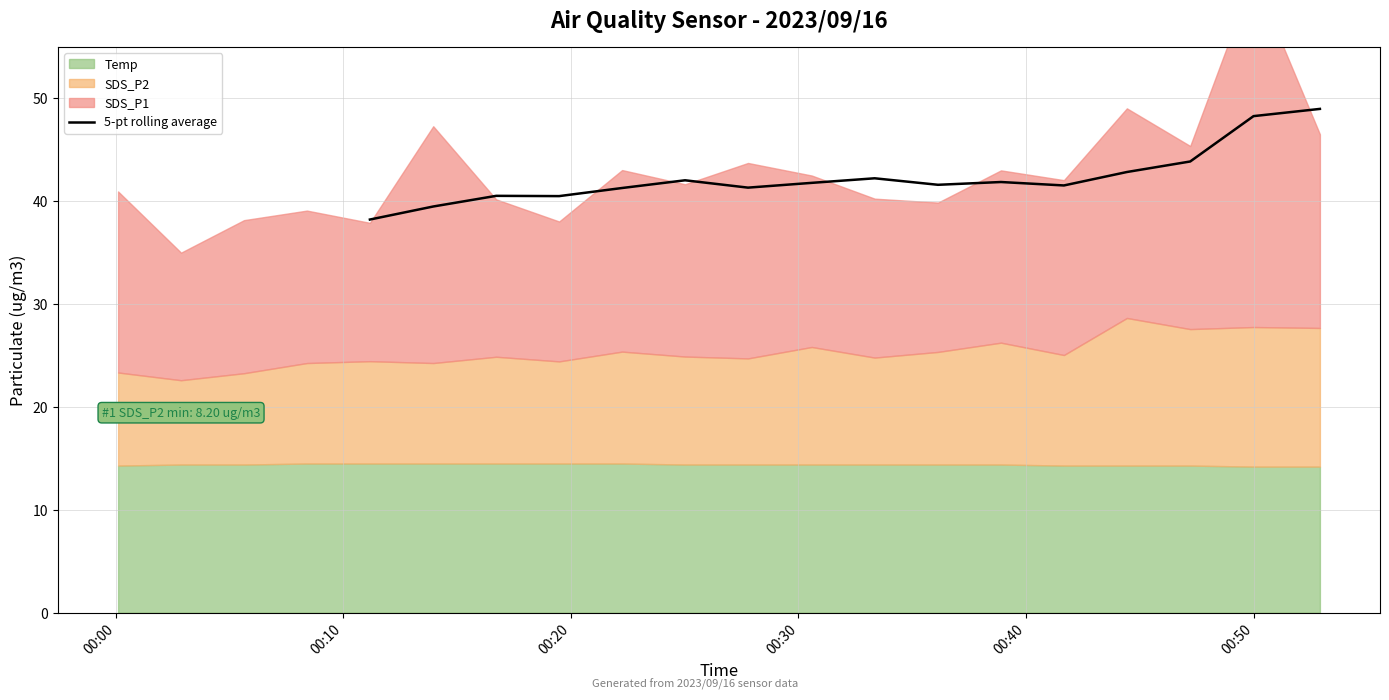

What is the maximum value for 5-pt rolling average?

49.0